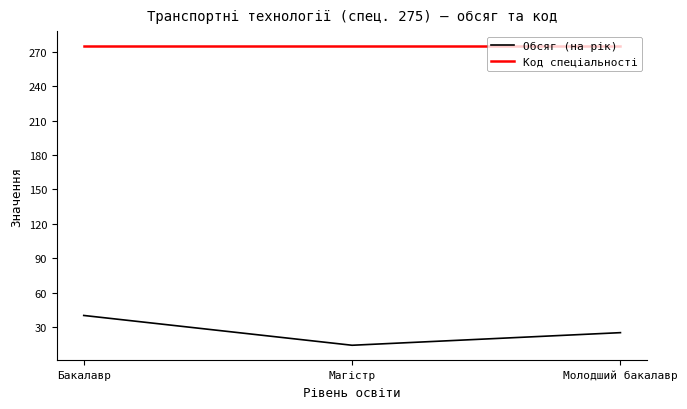

Reading left to right, list all the values displayed in this chart.

Обсяг (на рік): 40	14	25
Код спеціальності: 275	275	275